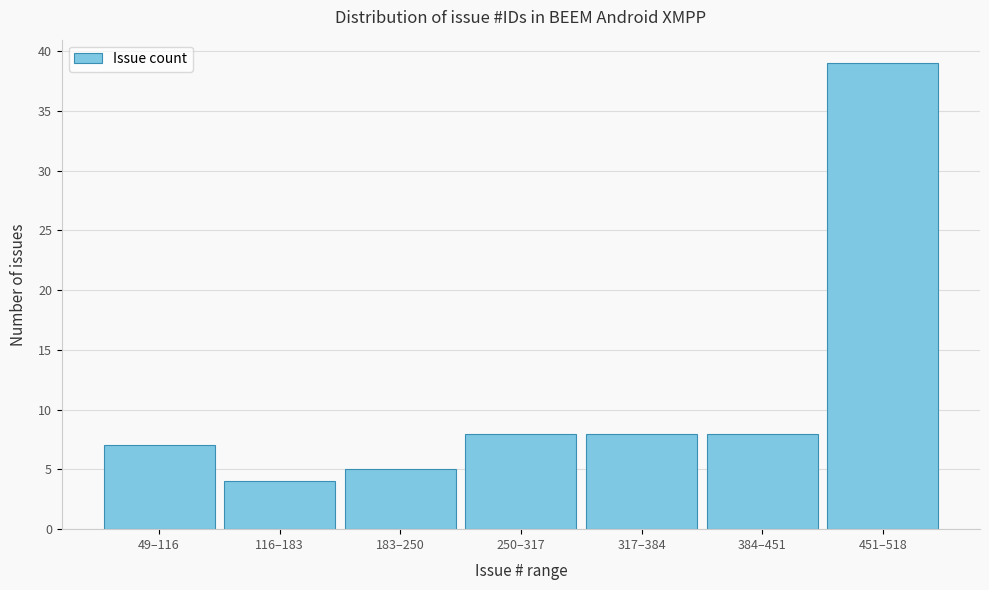

Reading left to right, list all the values displayed in this chart.

49–116=7	116–183=4	183–250=5	250–317=8	317–384=8	384–451=8	451–518=39